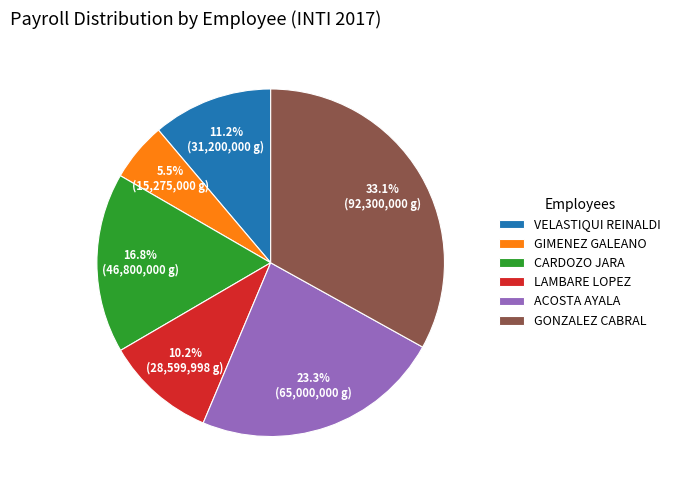

Is CARDOZO JARA the majority of the pie?

No